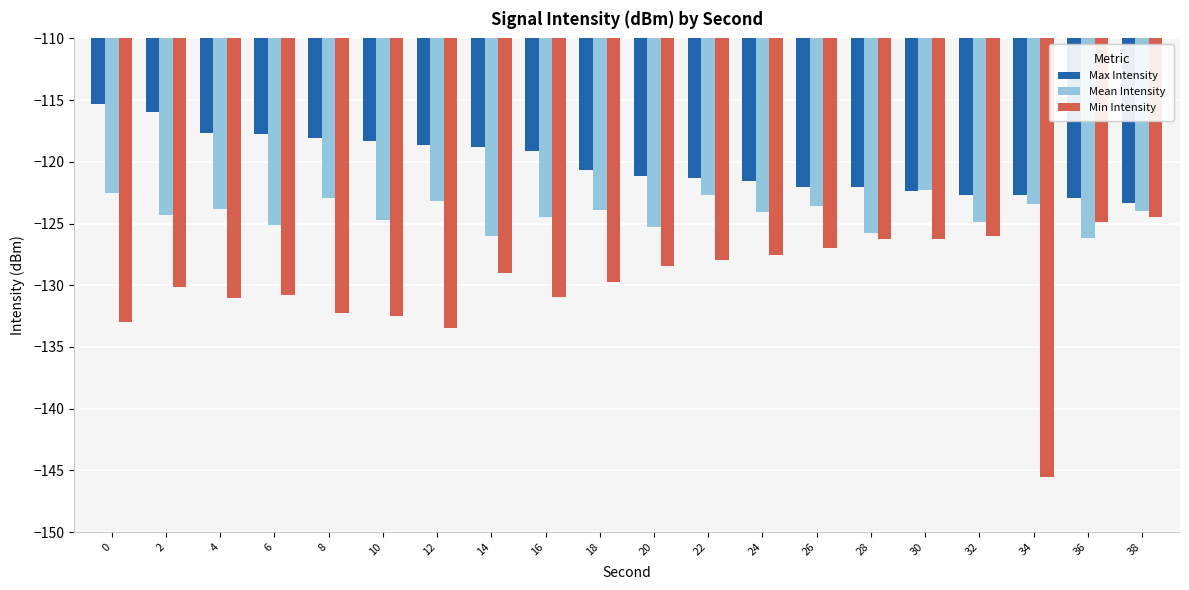

Which series has the widest spread of values?

Min Intensity